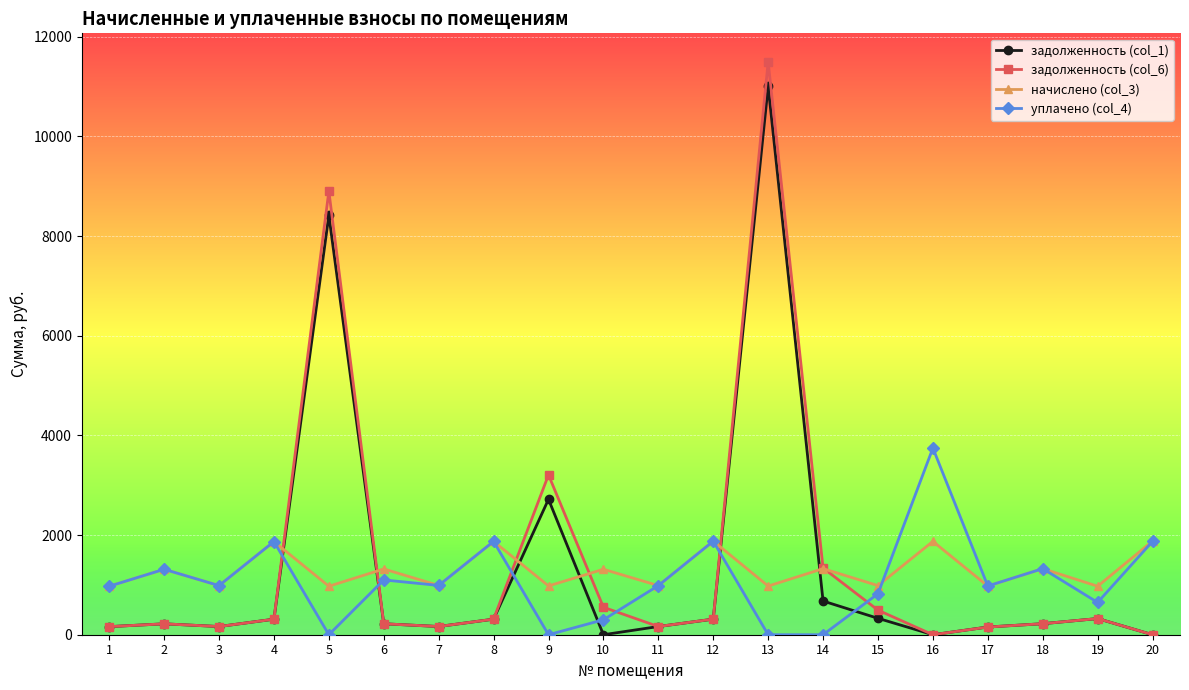

True or false: начислено (col_3) has more than 2 points higher than both neighbors.

True